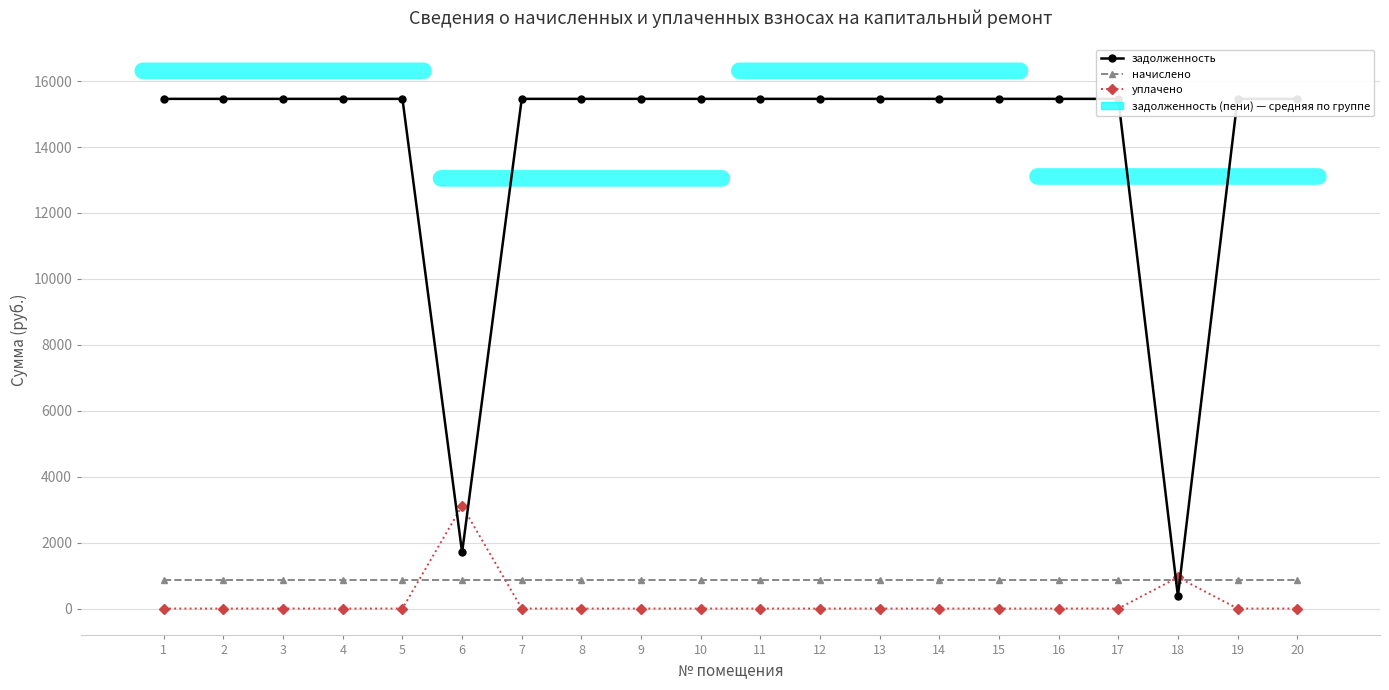

Which series changed the most between 11 and 17?

задолженность